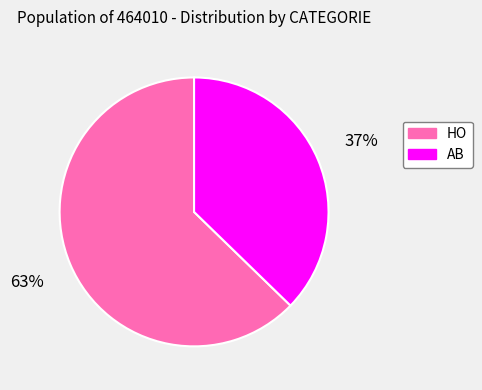

To the nearest percent, what is the average slice percentage?

50%